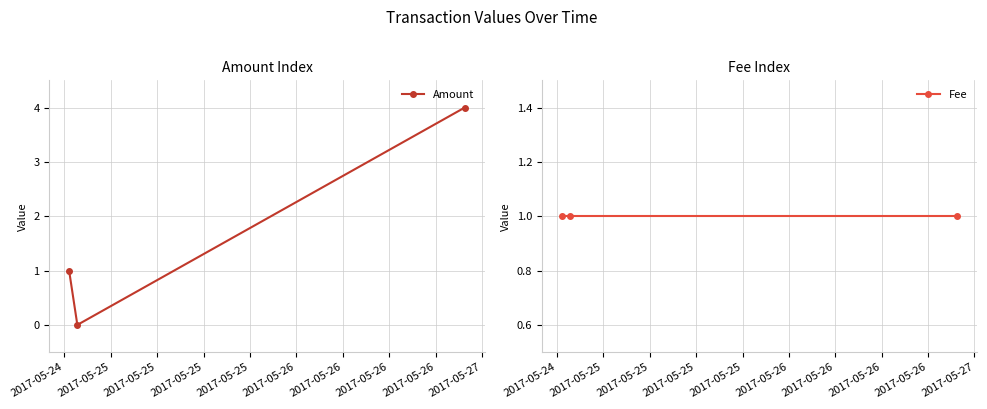

What is the value of the Amount point at the 1st from the left?

1